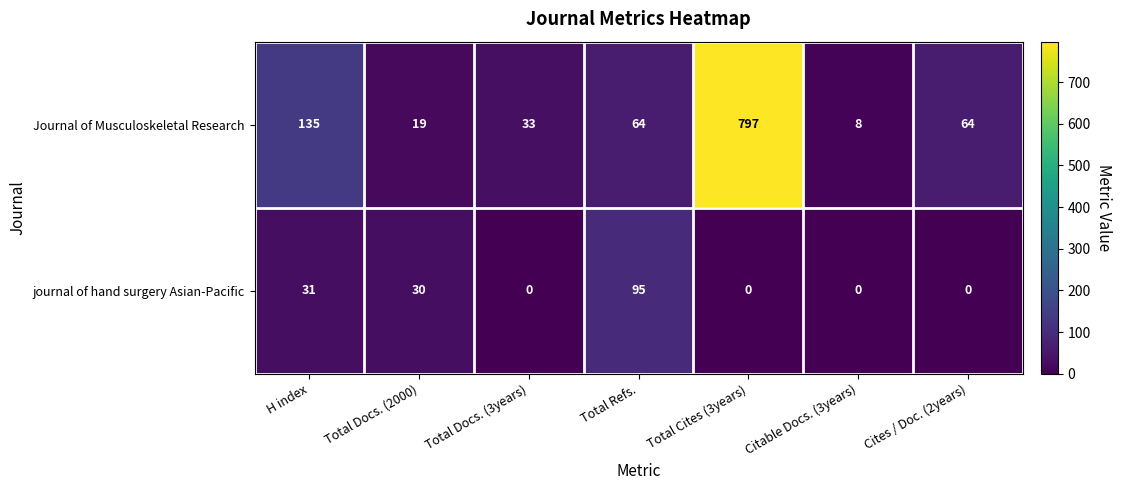

How many data points in Journal of Musculoskeletal Research are less than 64?

3